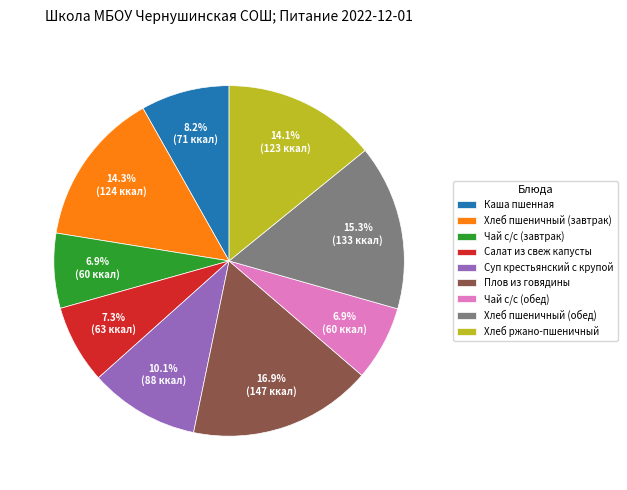

What percentage is the Хлеб ржано-пшеничный slice, to the nearest percent?

14%